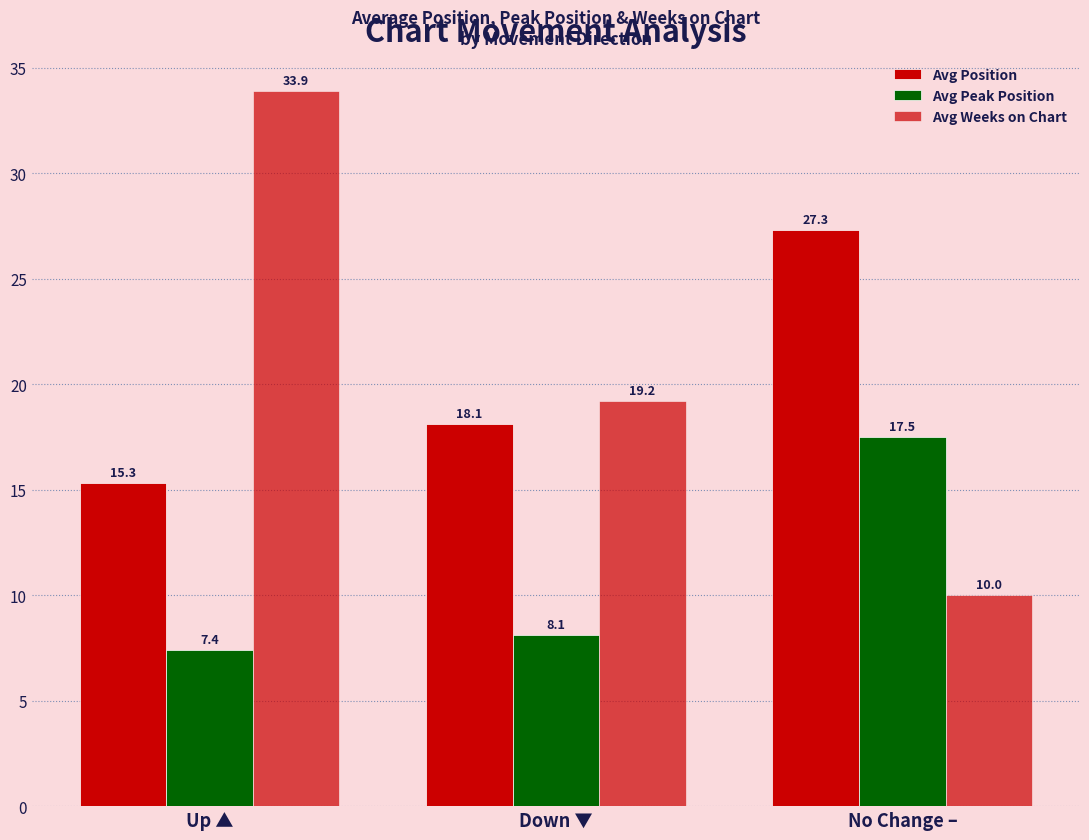

How many groups of bars are there?

3